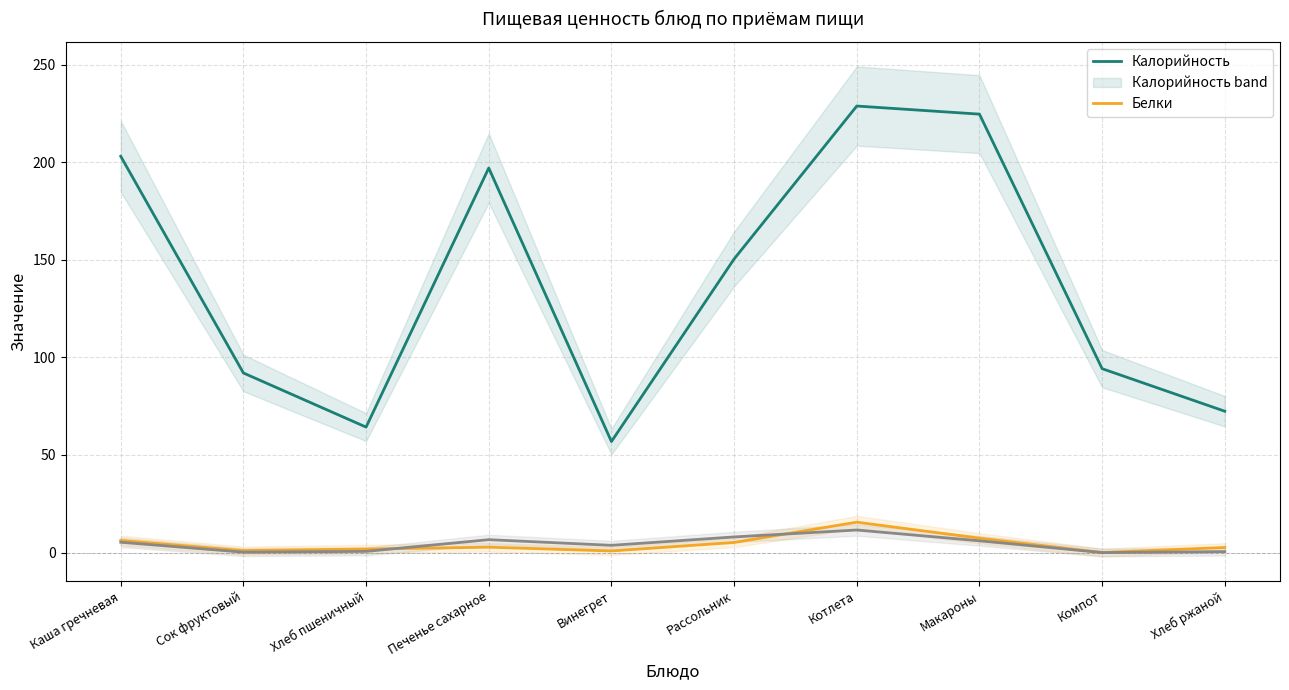

Is it true that Жиры equals 3.6 at Макароны?

False